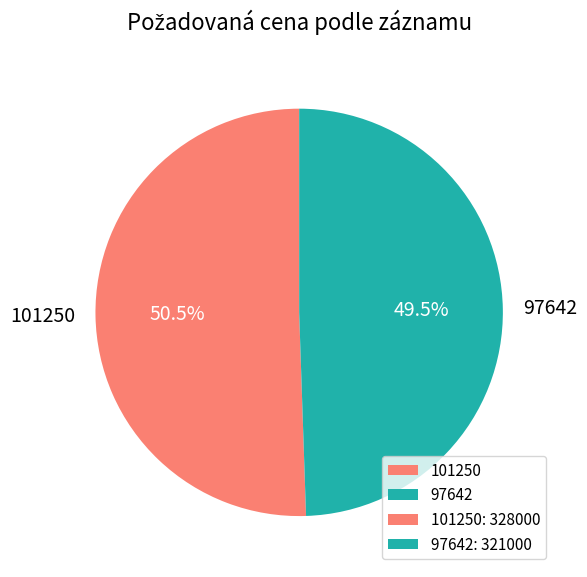

Which slice represents more than half of the pie?

101250